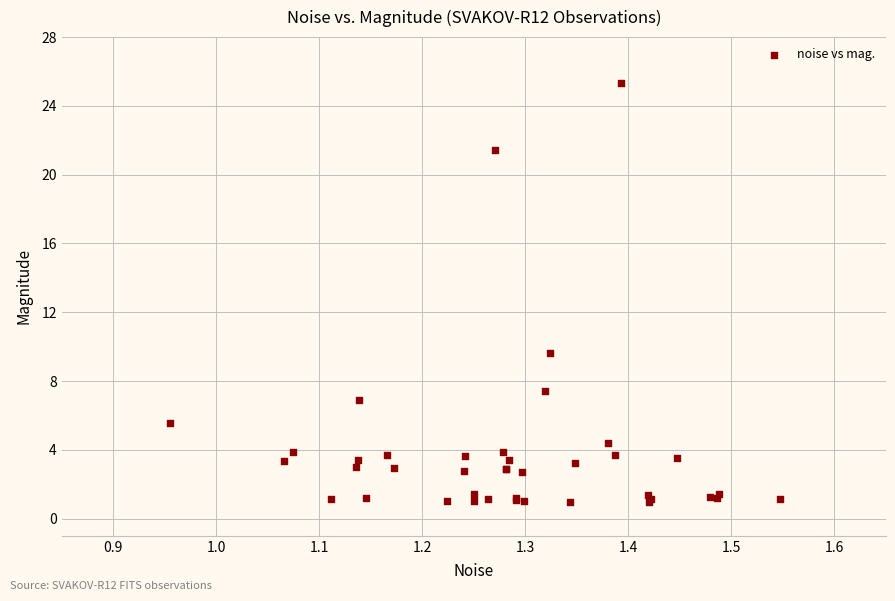

What Y value in the scatter plot is closest to 13?

9.6